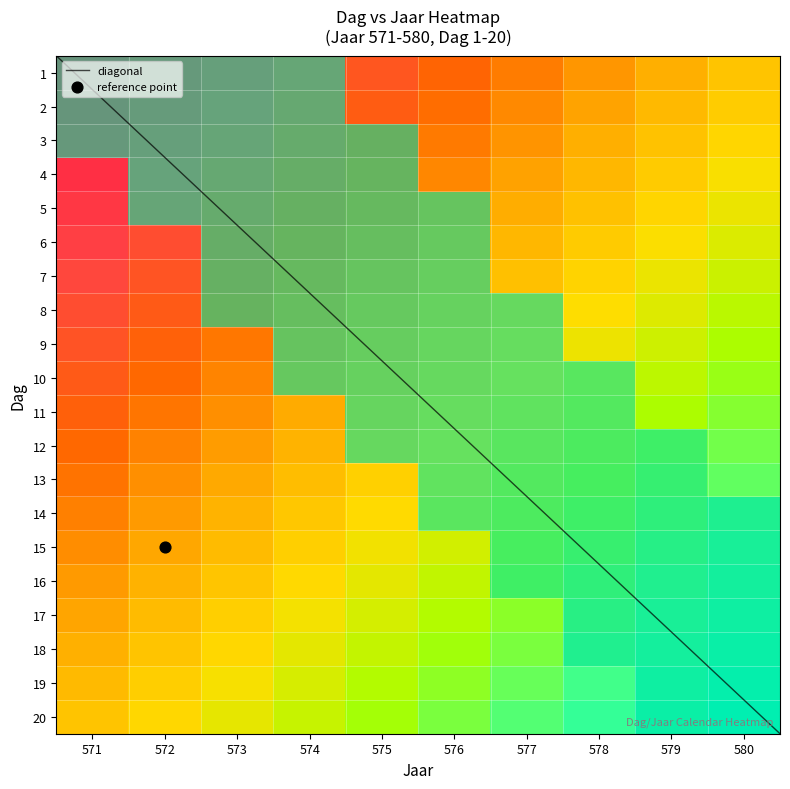

The 20 series shows 0.3 at 571. True or false?

True